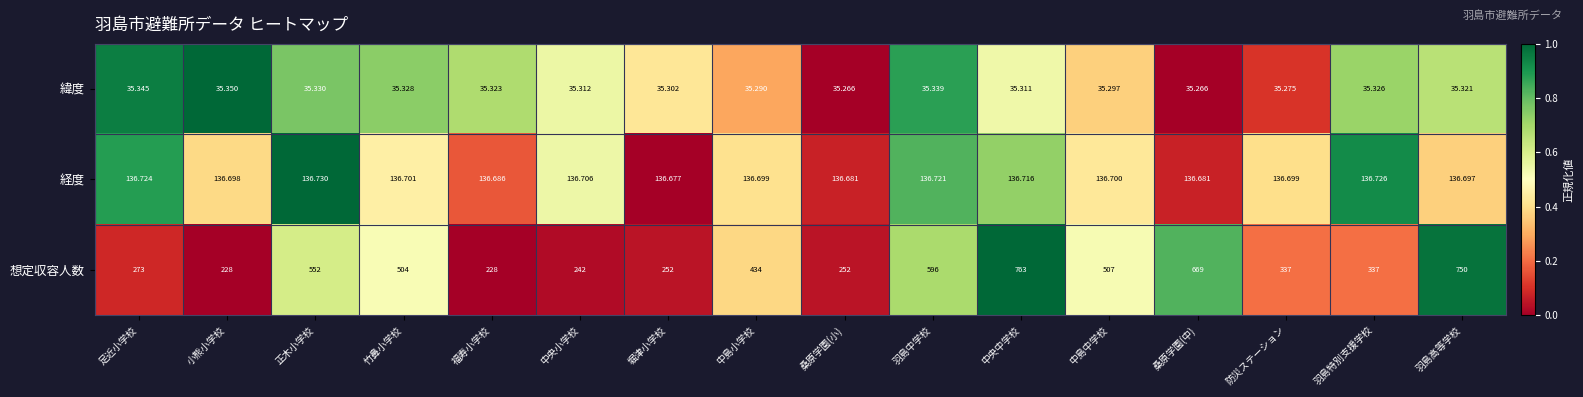

At which label is 経度 closest to 136?

堀津小学校